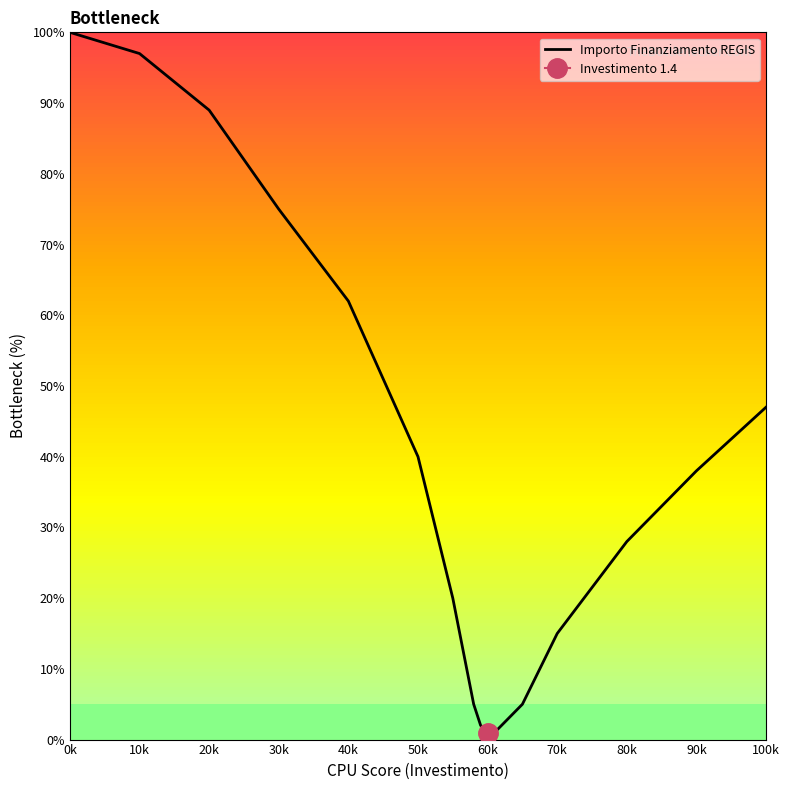

Read the value at 50k, to the nearest 5.

40